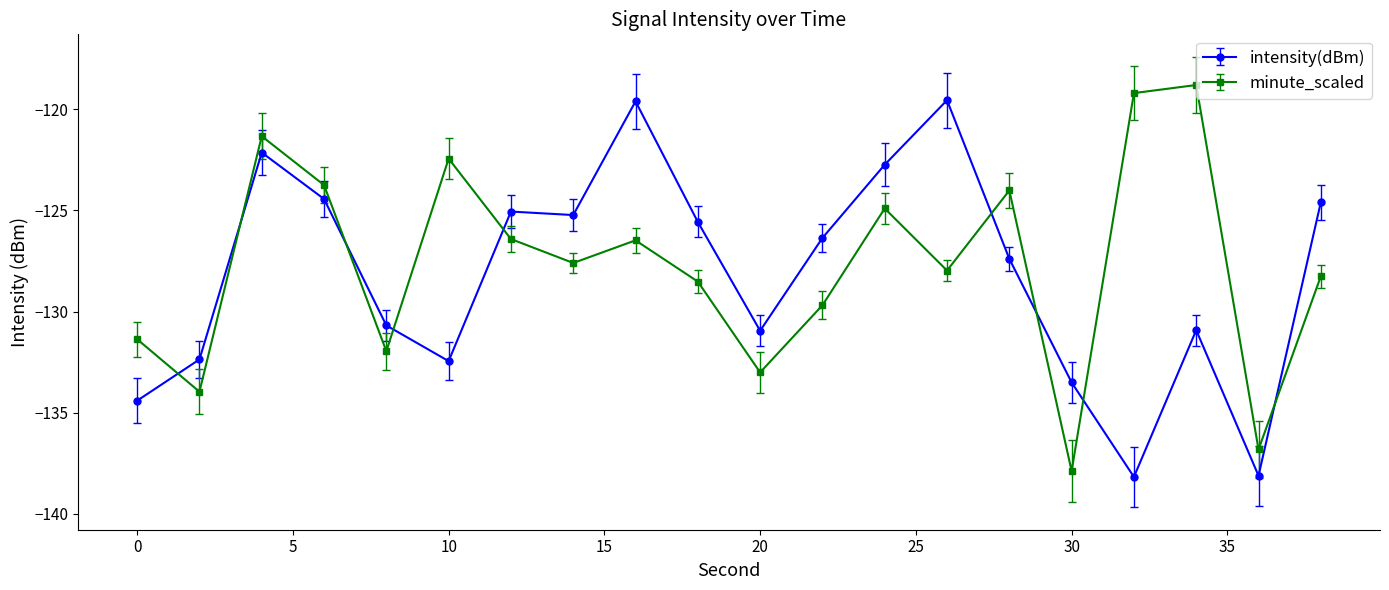

Which series has the widest spread of values?

minute_scaled